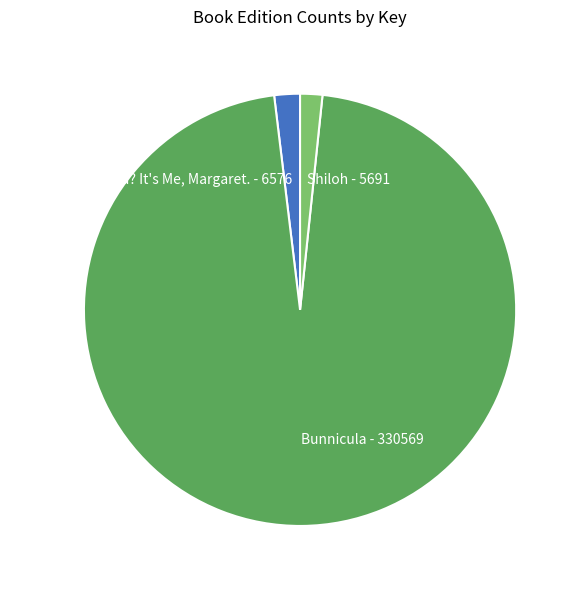

Is there any slice that represents more than half of the pie?

Yes